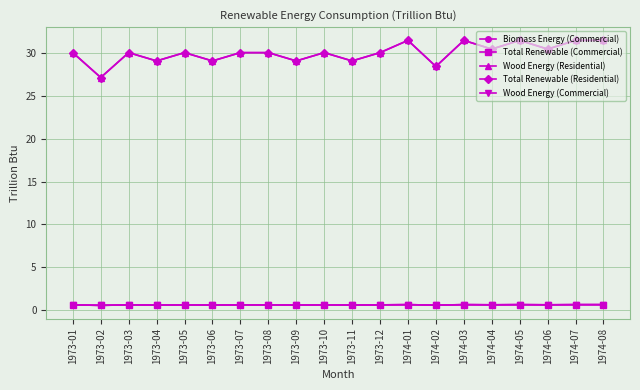

Is this an area chart (filled region under the line)?

No